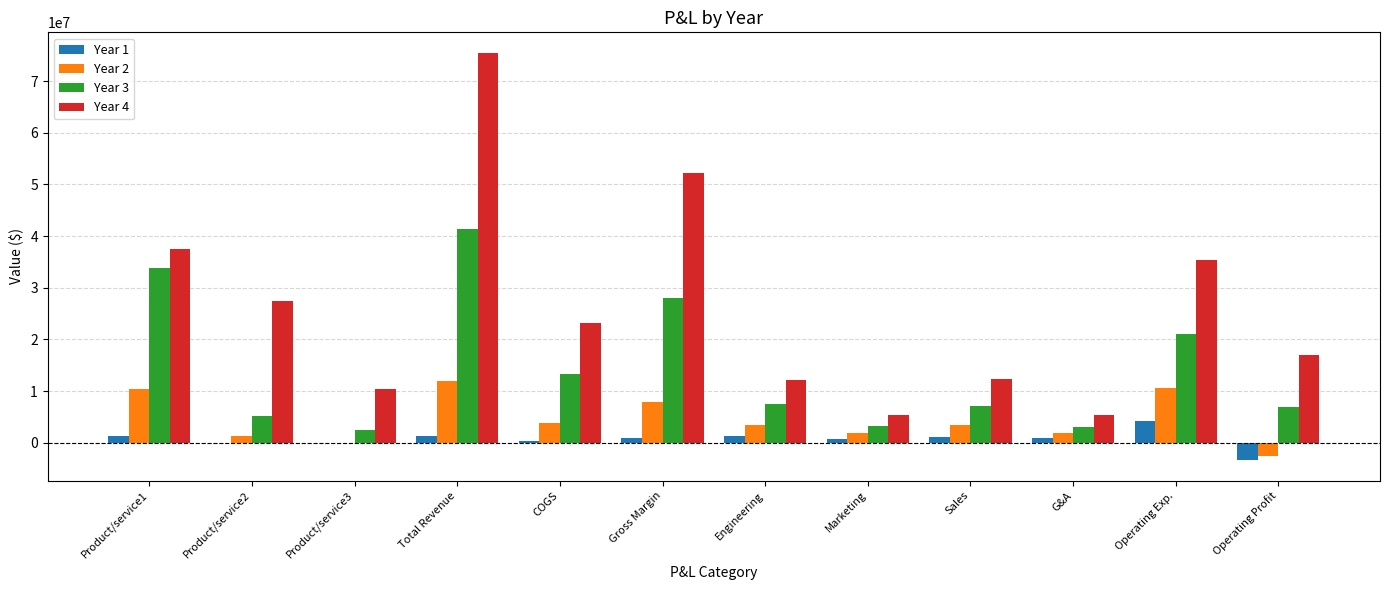

What is the sum of all Year 4 values?

314156475.0